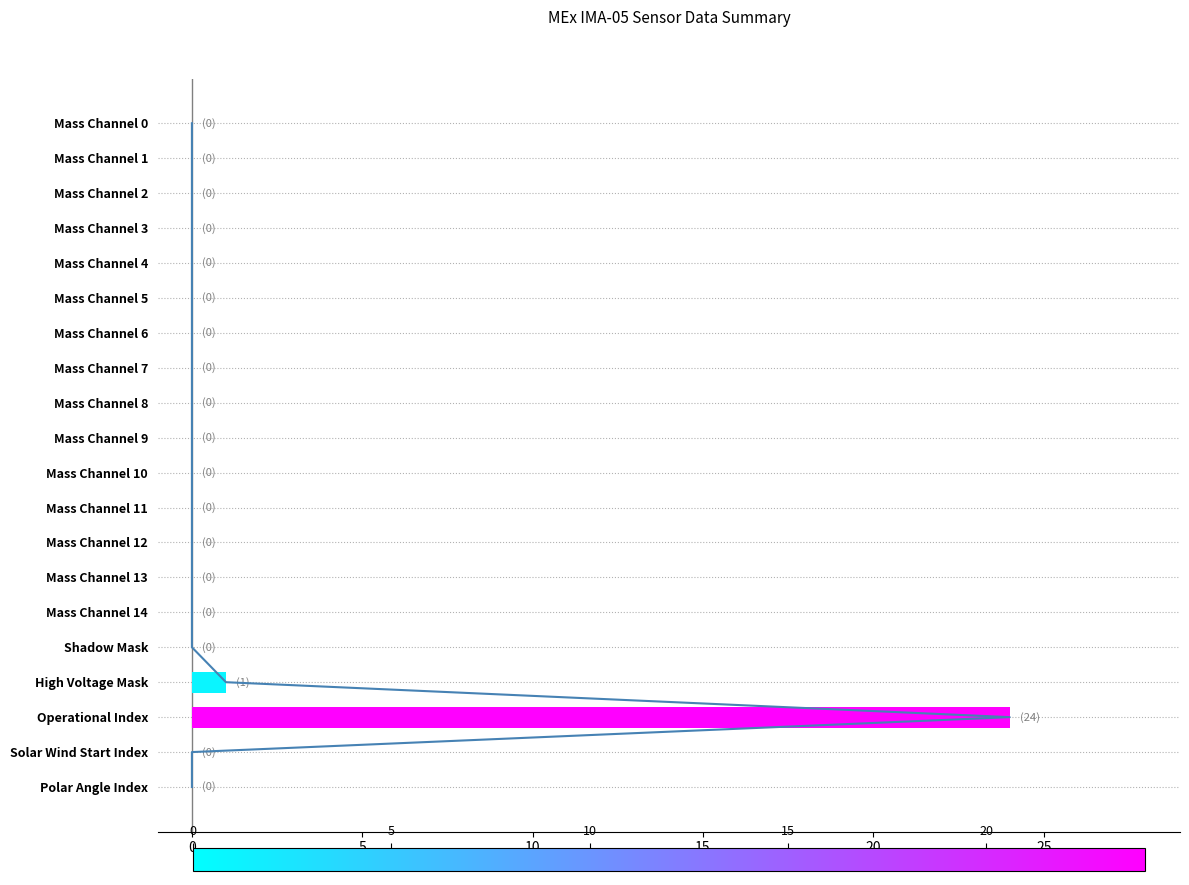

Is it true that the value at Mass Channel 2 is 15?

False